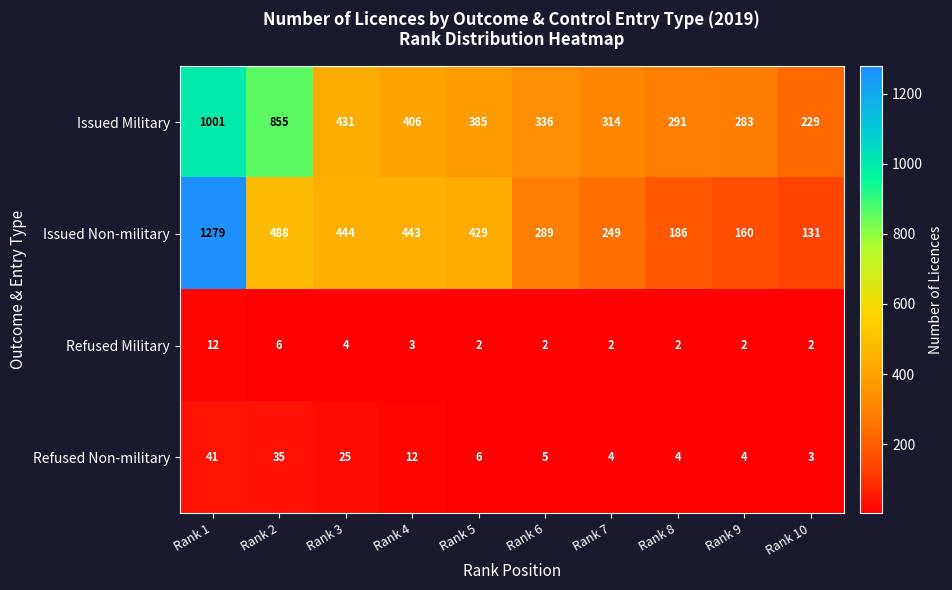

At how many categories does at least one series exceed 1069?

1